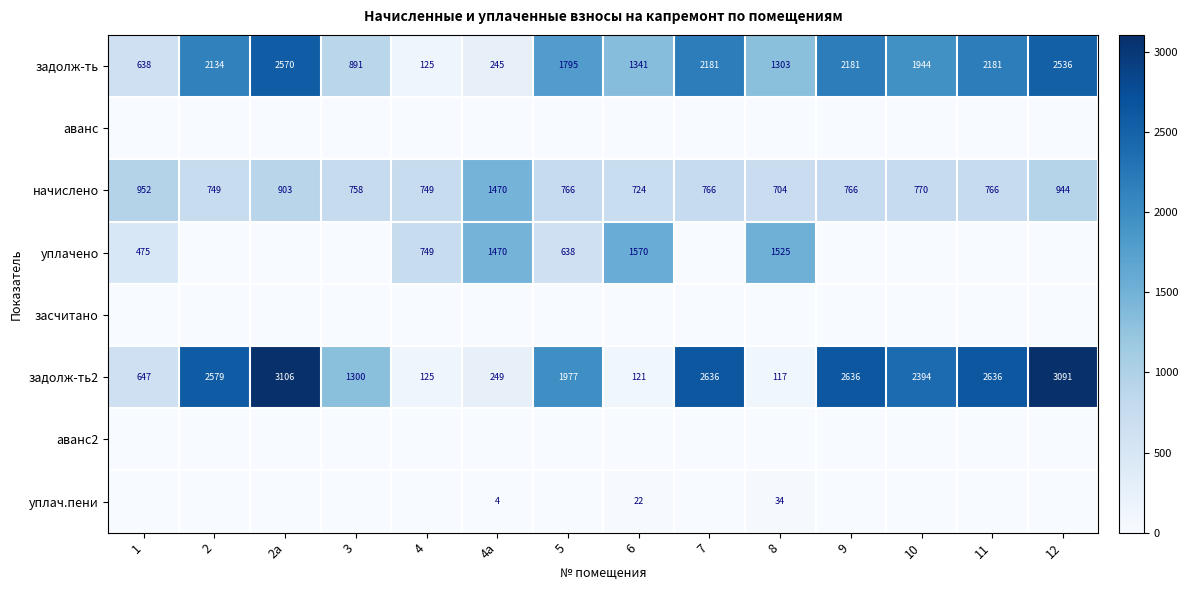

Count the number of categories in the chart.

14